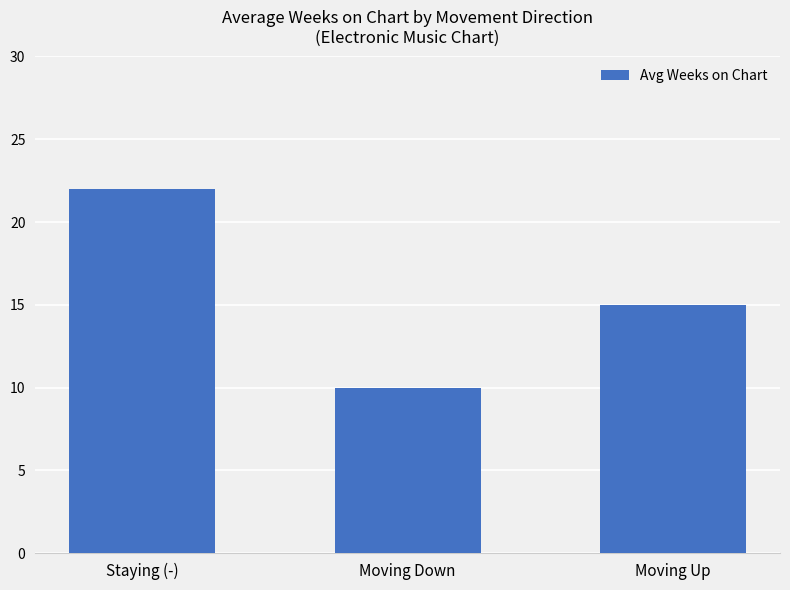

What is the value of the 3rd bar from the left?

15